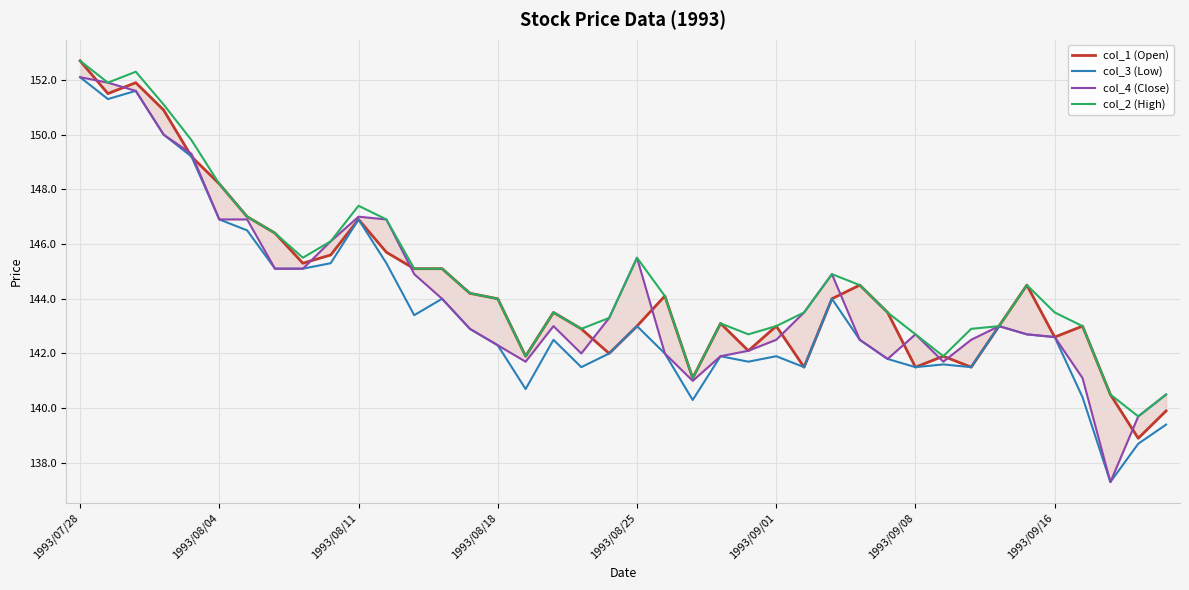

Which category has the highest value in the col_3 (Low) series?

1993/07/28